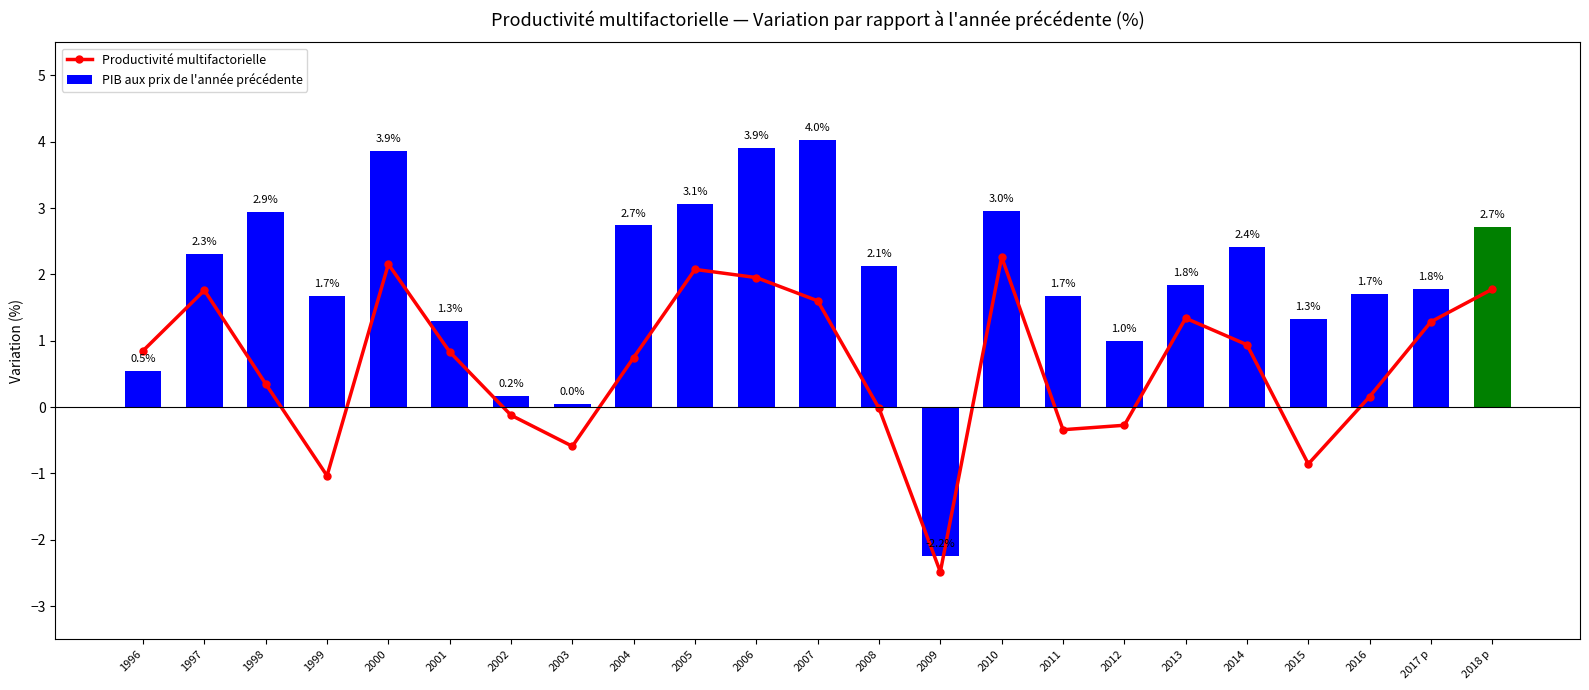

What is the total value across all series at 2014?

3.4